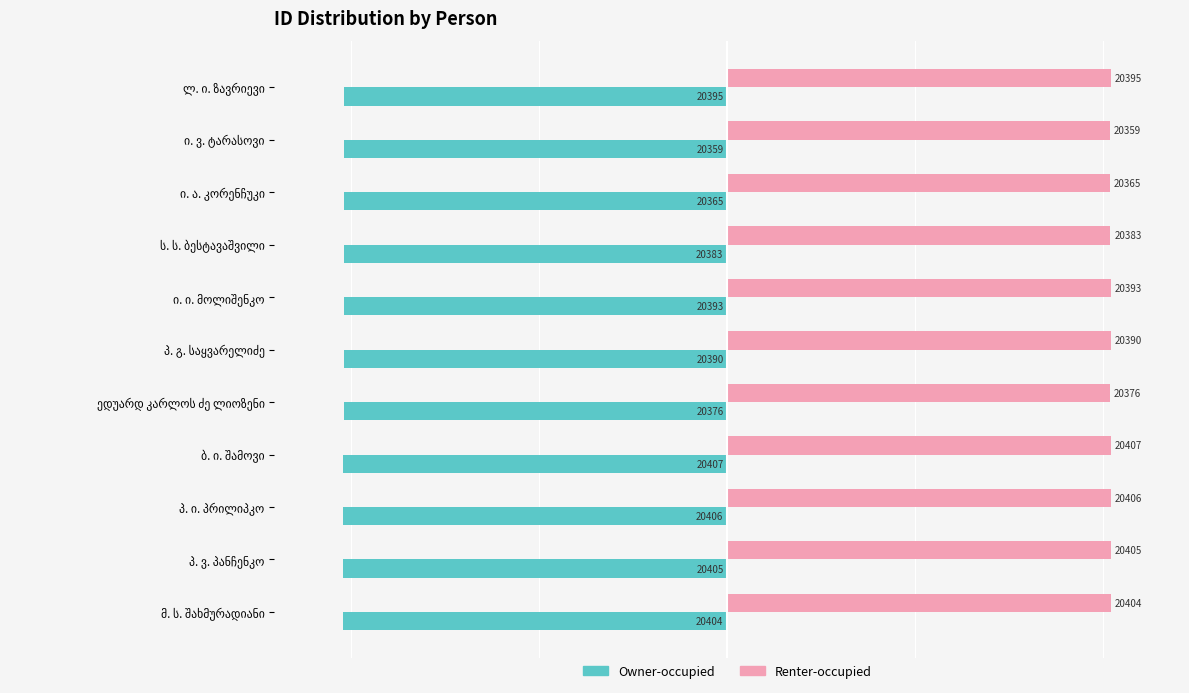

What is the highest value of the Renter-occupied series?

20407